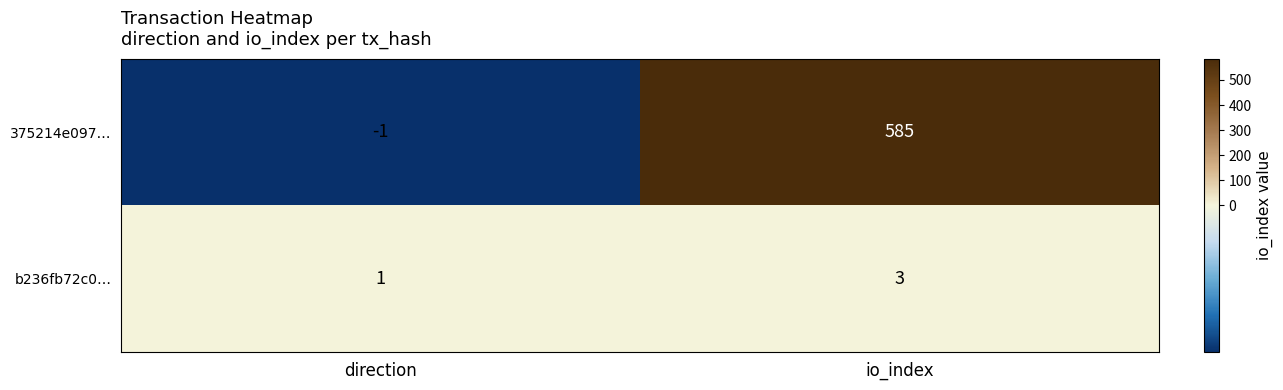

At which label is 375214e097… closest to 292?

direction